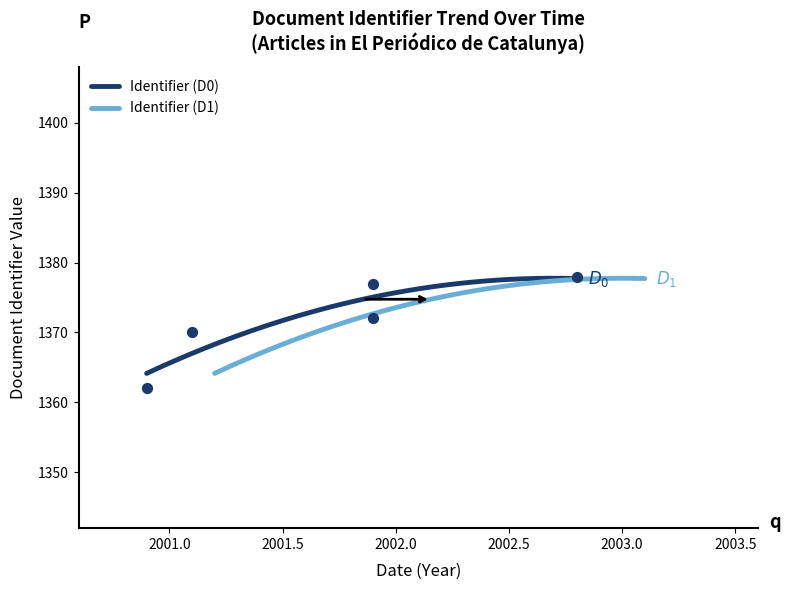

Which has a higher value, 2002-10-30 or 2000-11-23?

2002-10-30